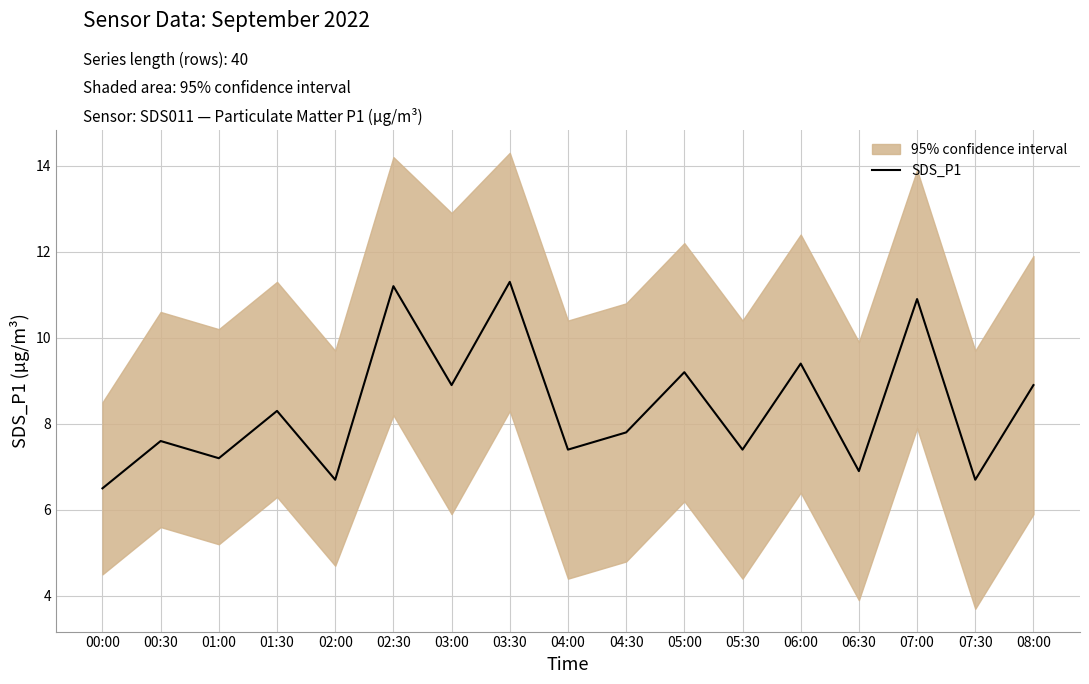

How many data points are less than 7?

4